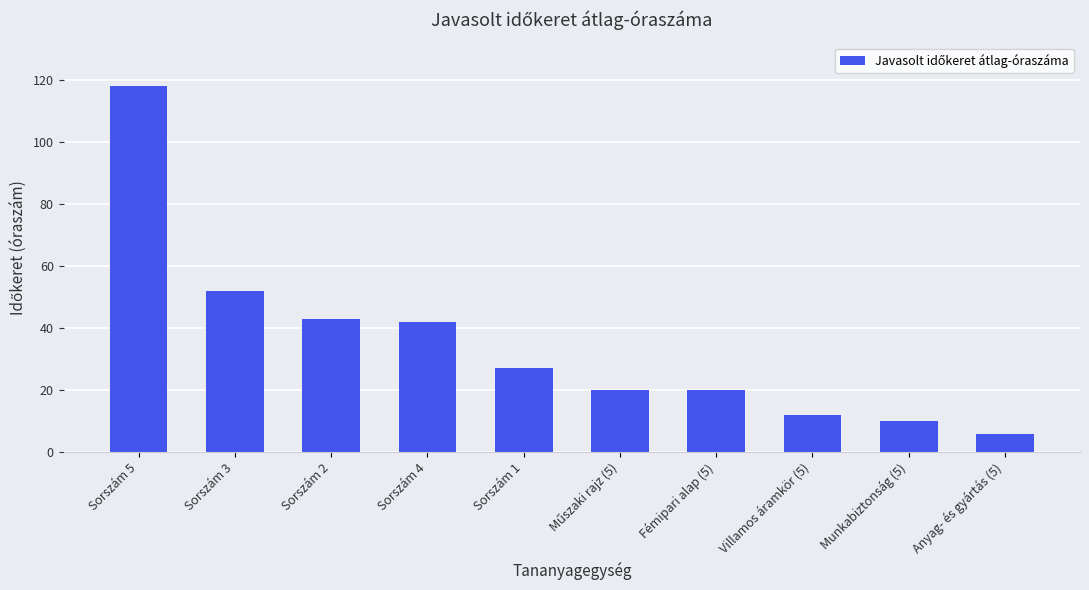

What is the change in value from Sorszám 2 to Fémipari alap (5)?

-23